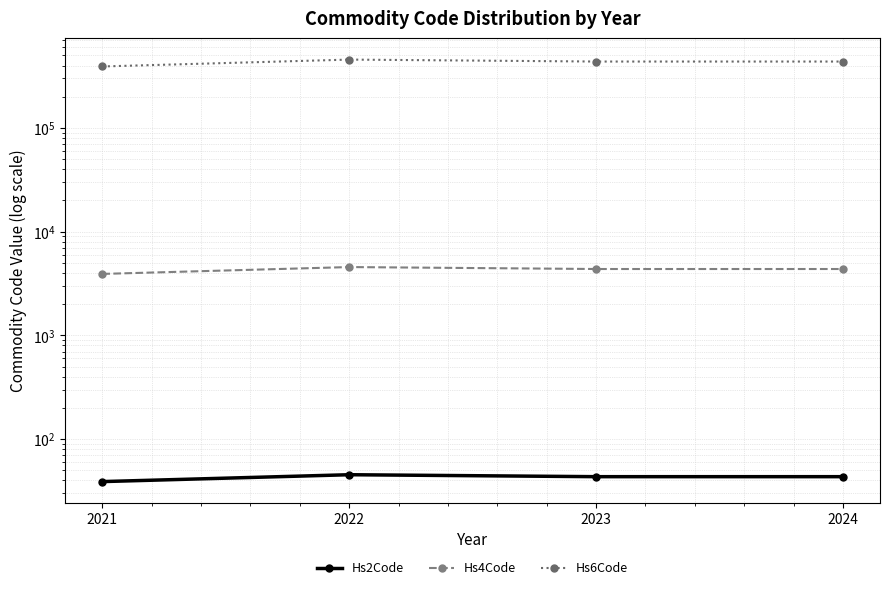

How many data points does each series have?

4